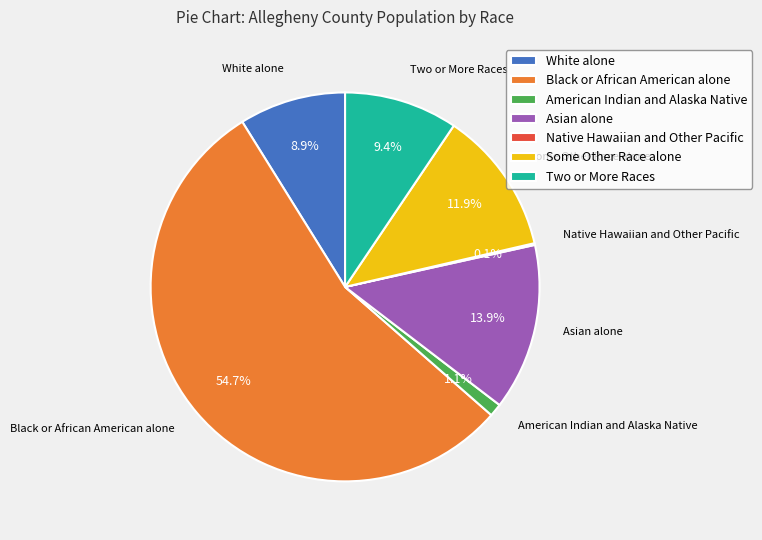

The Black or African American alone slice represents 70% of the pie. True or false?

False